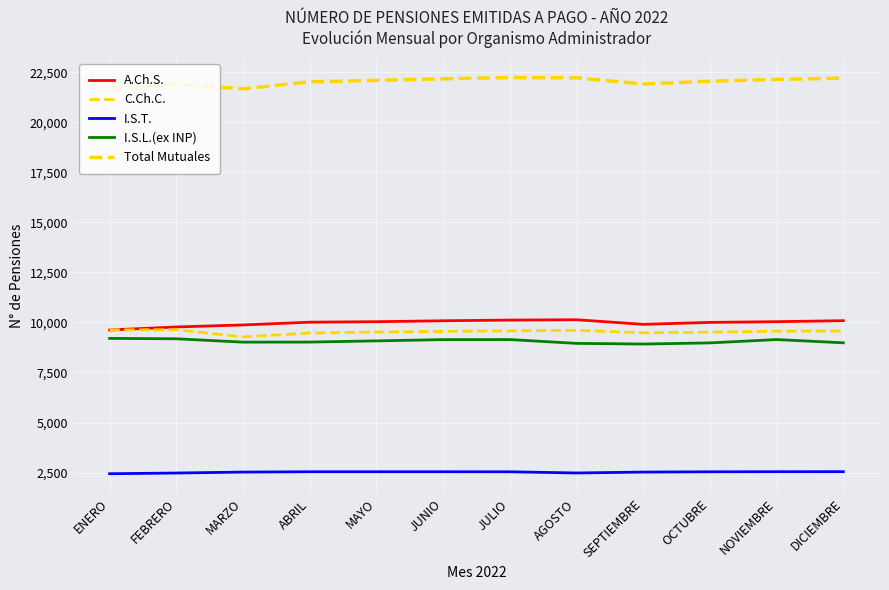

Is it true that C.Ch.C. equals 13810 at DICIEMBRE?

False